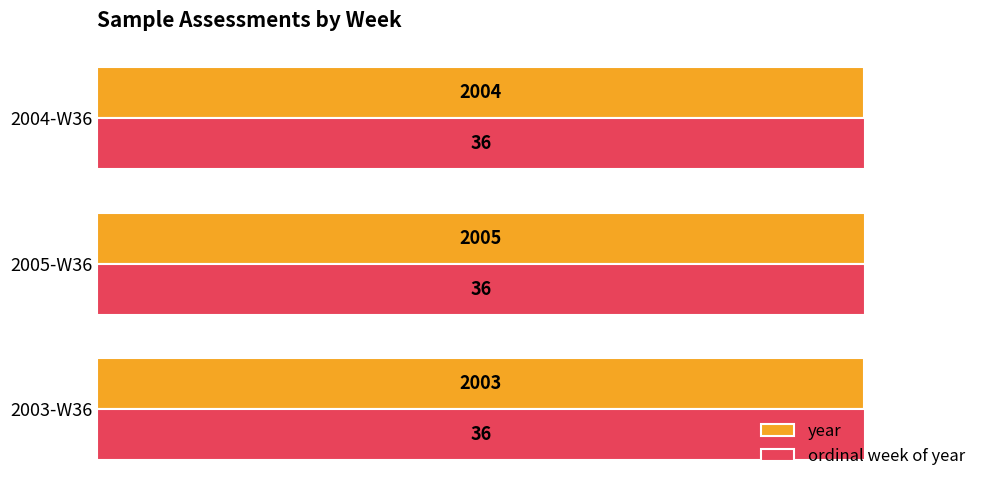

What are all the series names shown in the legend?

year, ordinal week of year